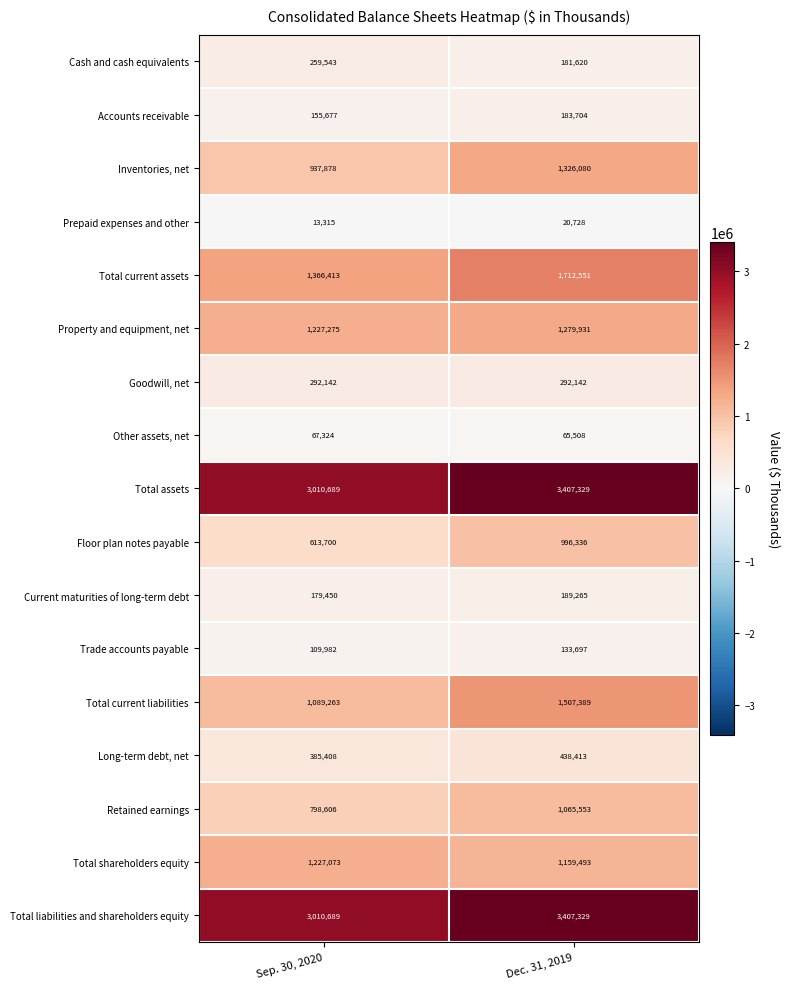

Which series has the largest range (max minus min)?

Total current liabilities